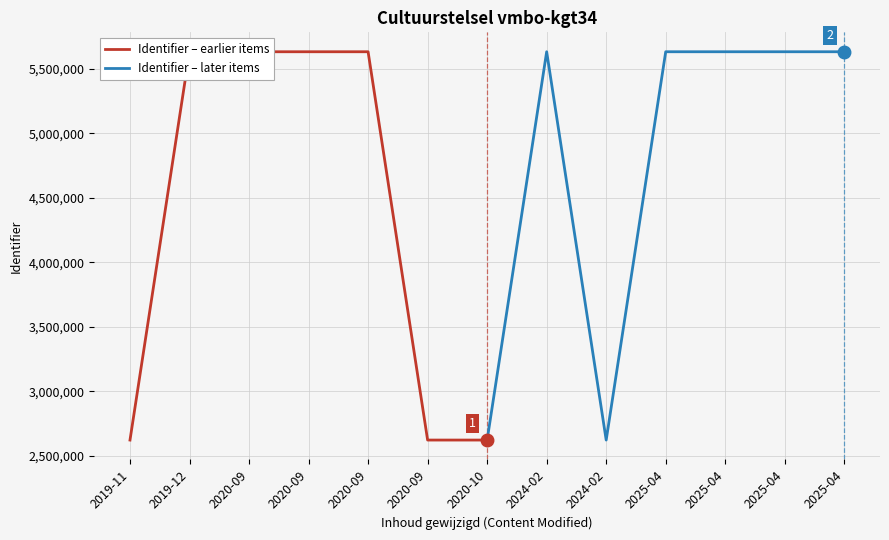

How many interior local valleys does the Identifier – later items series have?

1